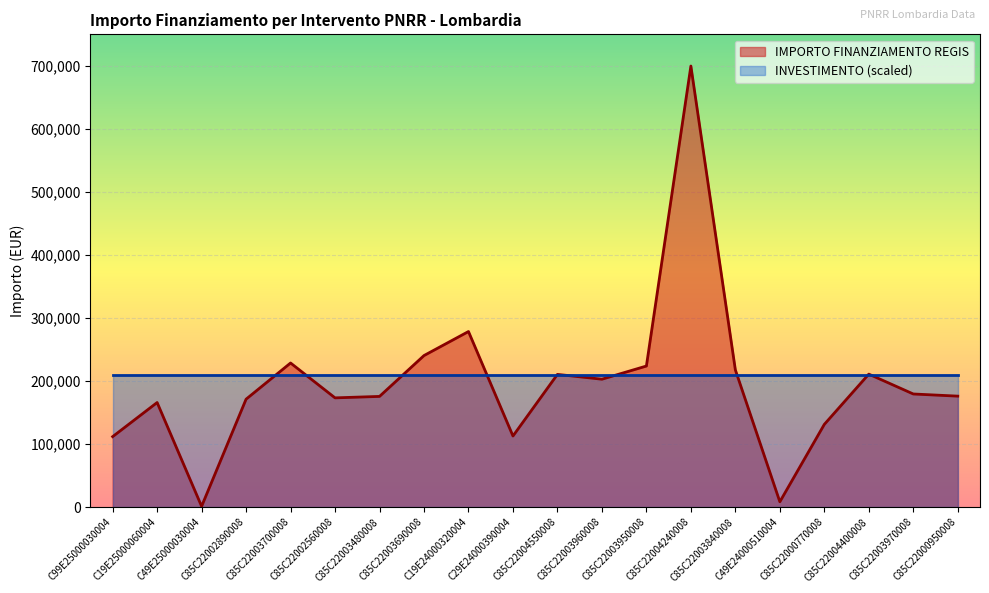

At which label does the data first exceed 179420?

C85C22003700008